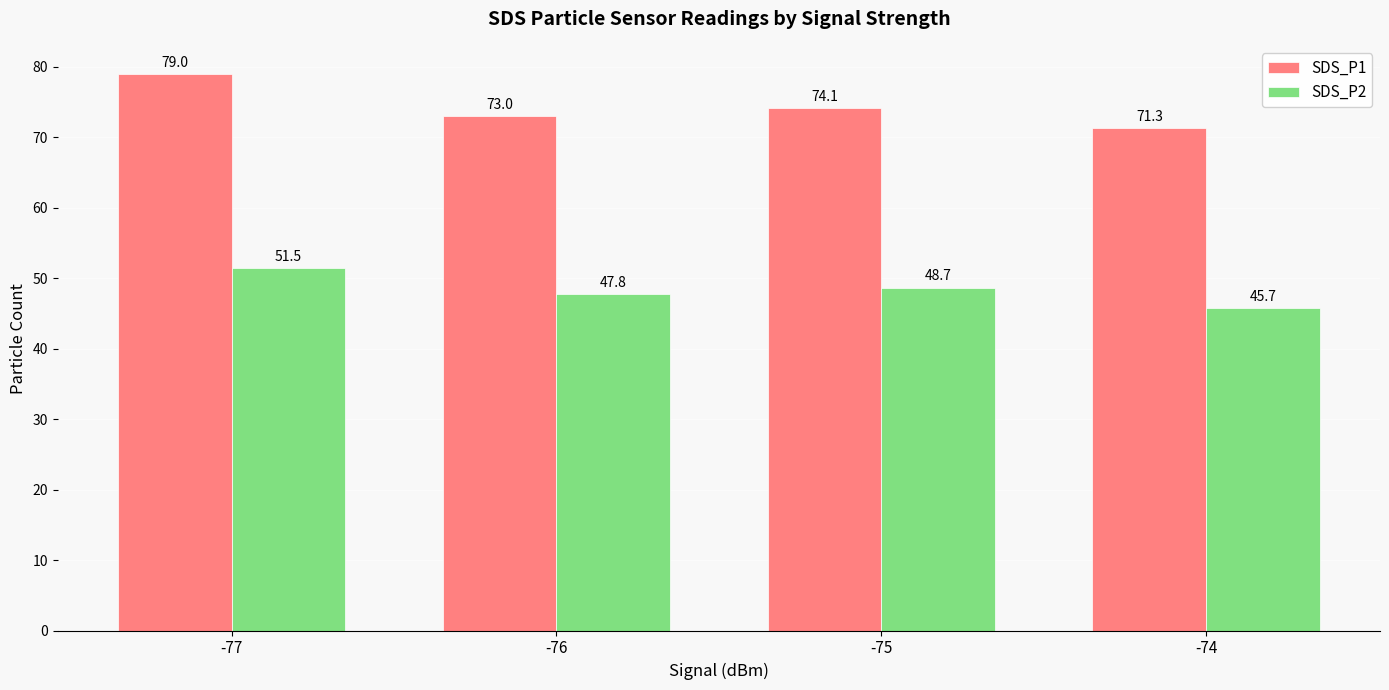

Where does the SDS_P1 series first go above 74?

-77